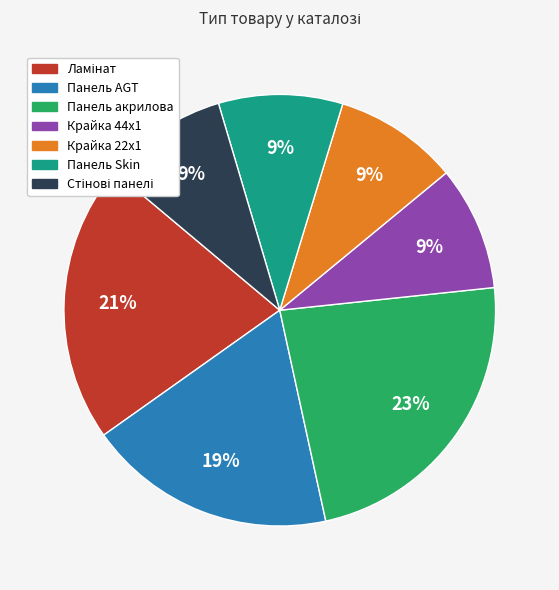

How many segments does this pie chart have?

7